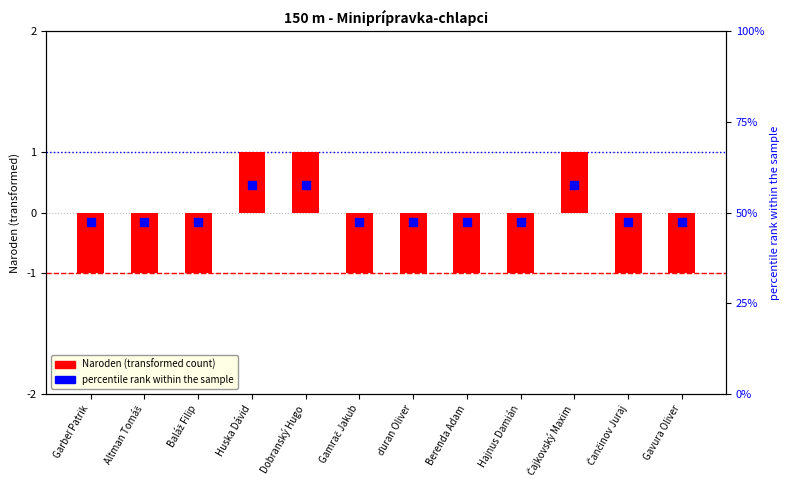

Which series reaches the maximum Y coordinate?

percentile rank